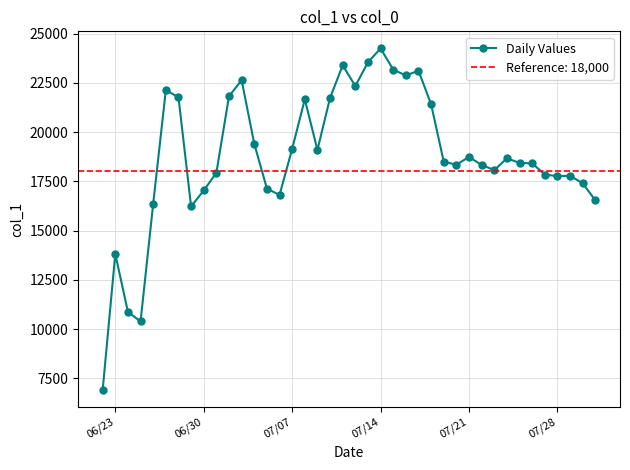

What is the lowest value of the Daily Values series?

6906